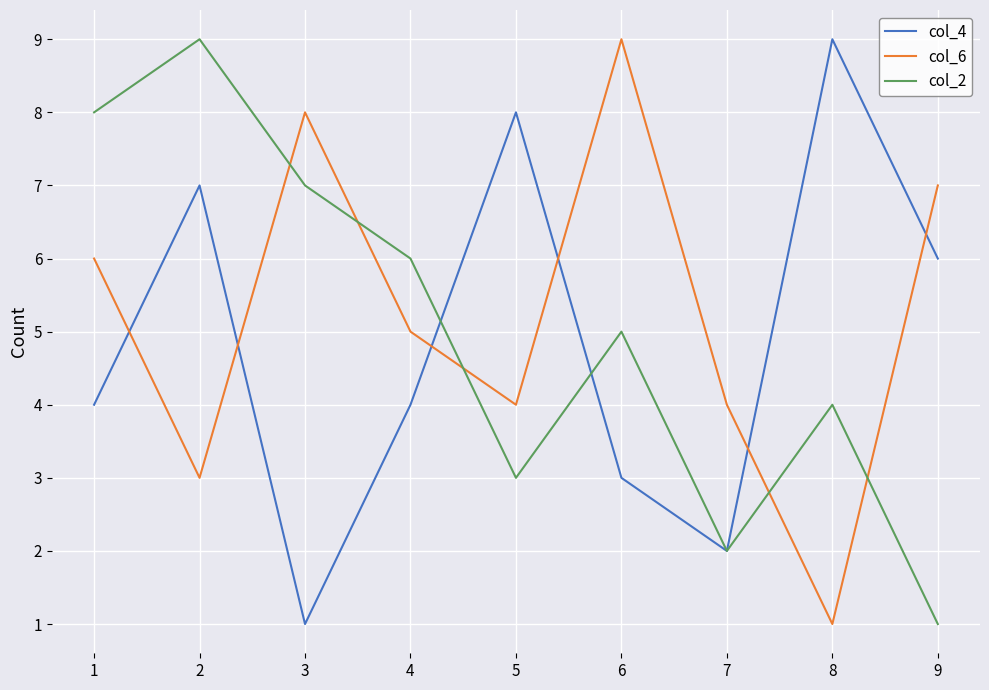

What is the difference between the maximum and minimum values in the col_2 series?

8